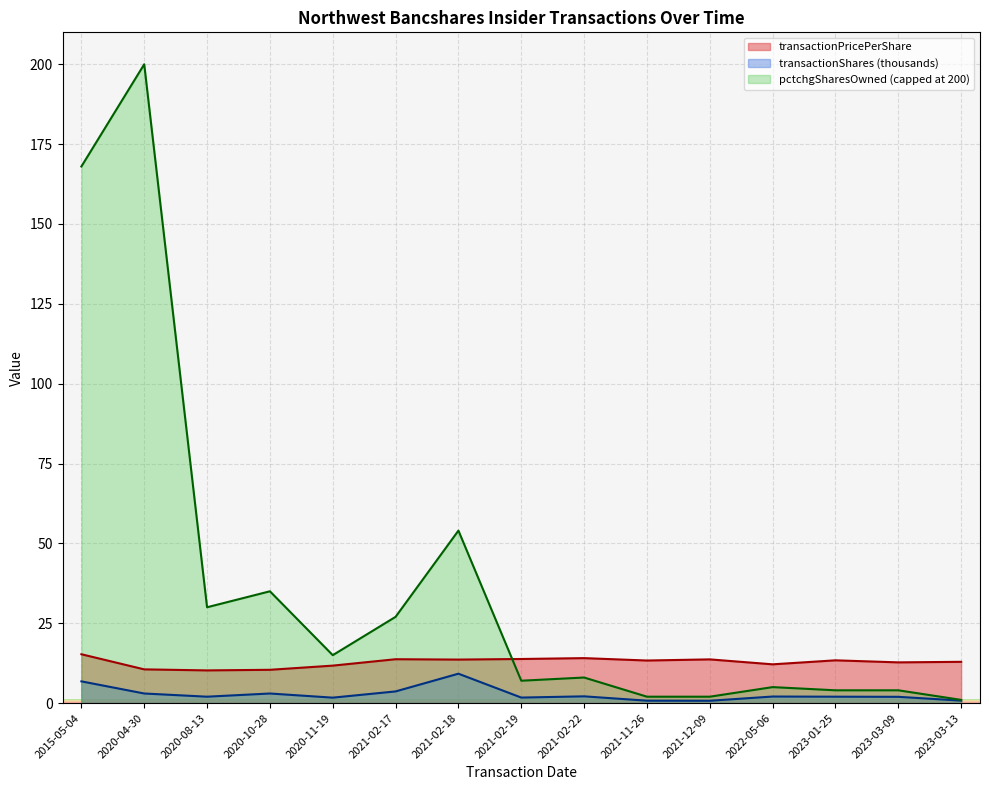

Reading right to left, transcribe all the data shown in this chart.

transactionPricePerShare: 2023-03-13=12.9	2023-03-09=12.7	2023-01-25=13.4	2022-05-06=12.1	2021-12-09=13.7	2021-11-26=13.3	2021-02-22=14.1	2021-02-19=13.8	2021-02-18=13.6	2021-02-17=13.7	2020-11-19=11.7	2020-10-28=10.4	2020-08-13=10.2	2020-04-30=10.6	2015-05-04=15.3
transactionShares: 2023-03-13=0.8	2023-03-09=2.0	2023-01-25=2.0	2022-05-06=2.0	2021-12-09=0.7	2021-11-26=0.8	2021-02-22=2.1	2021-02-19=1.7	2021-02-18=9.2	2021-02-17=3.6	2020-11-19=1.7	2020-10-28=3.0	2020-08-13=2.0	2020-04-30=3.0	2015-05-04=6.8